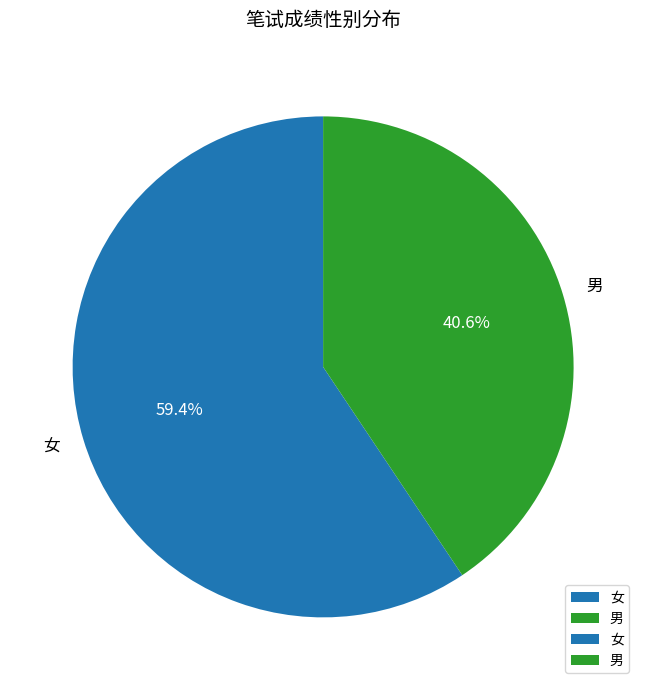

Which category has the biggest portion of the pie?

女